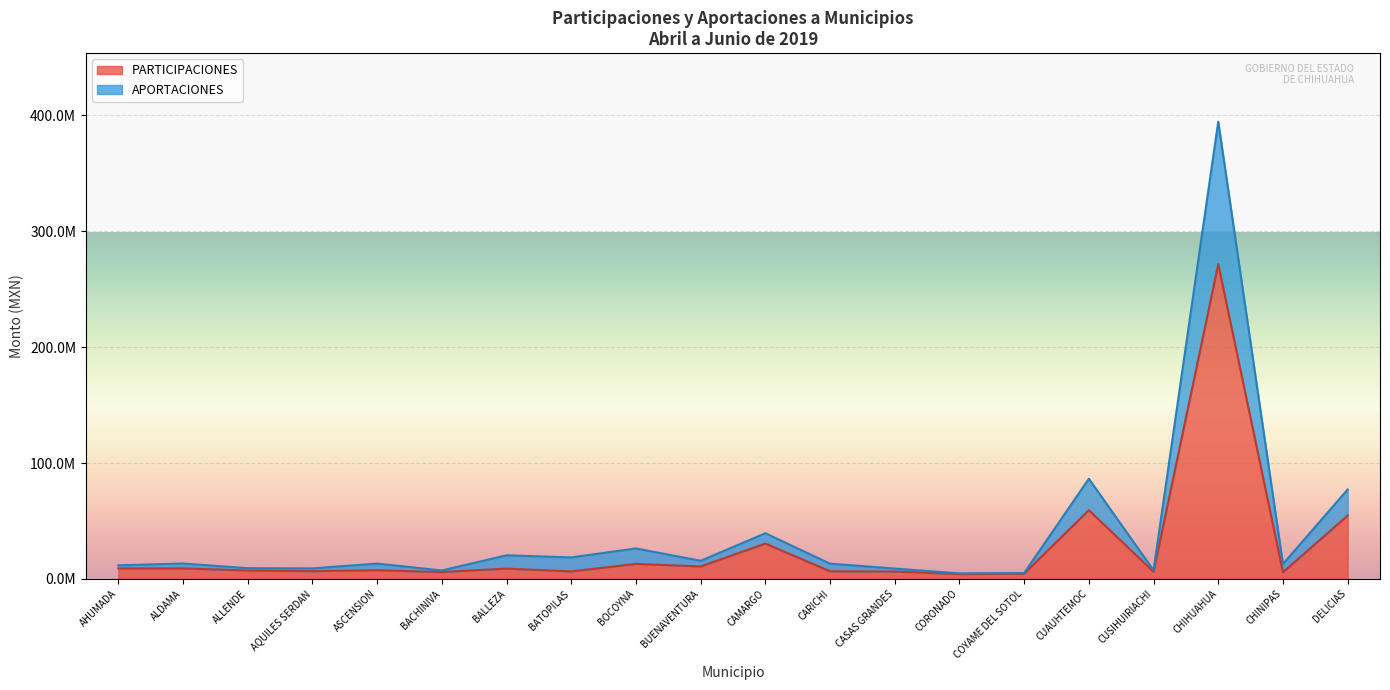

Does the chart display data point markers on the line(s)?

No